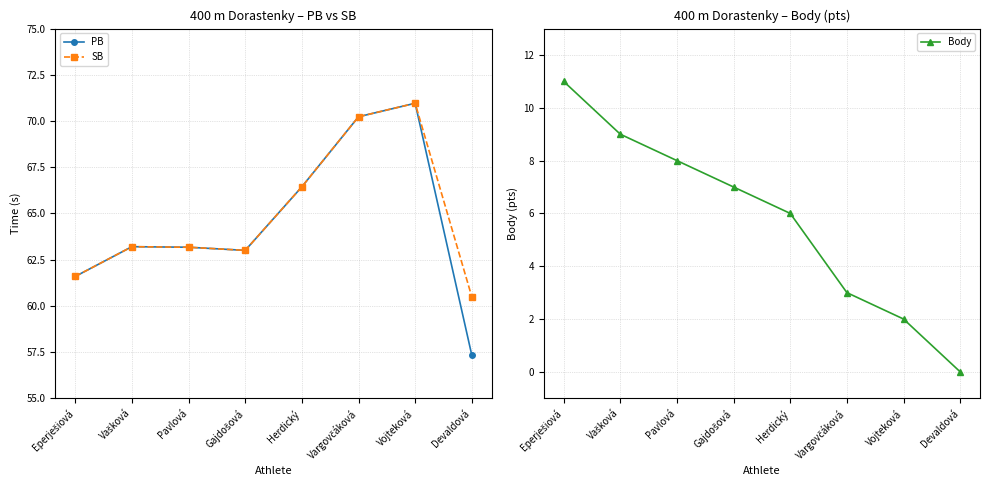

How many lines are shown in the chart?

3